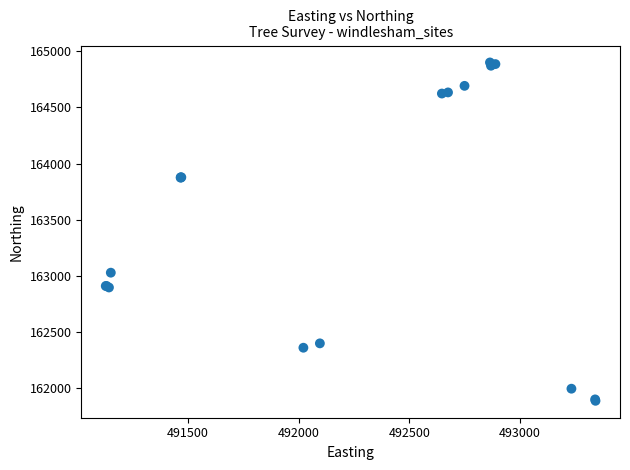

What Y value in the scatter plot is closest to 163393?

163027.3